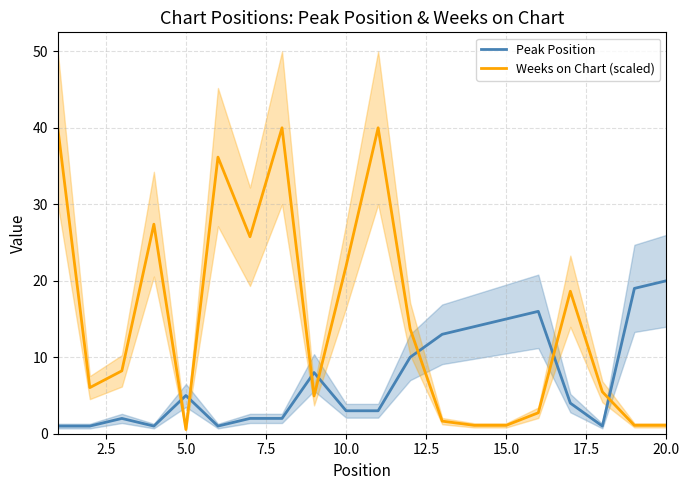

True or false: Weeks on Chart (scaled) and Peak Position intersect in this chart.

True